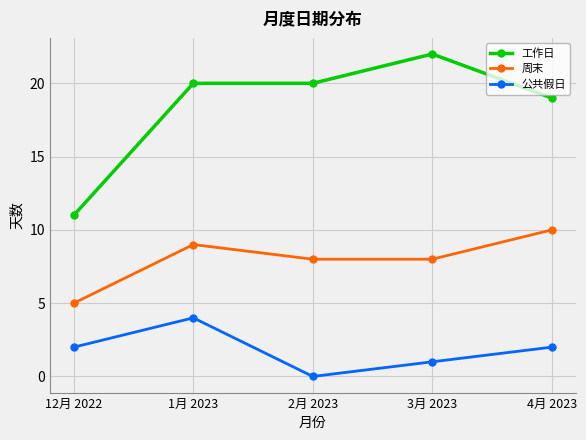

At 2月 2023, list the series in order from smallest to largest.

公共假日, 周末, 工作日